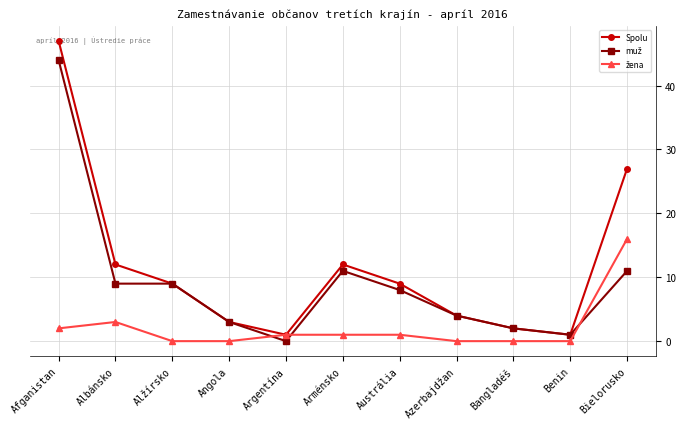

What is the value of the Spolu point at the 6th from the left?

12